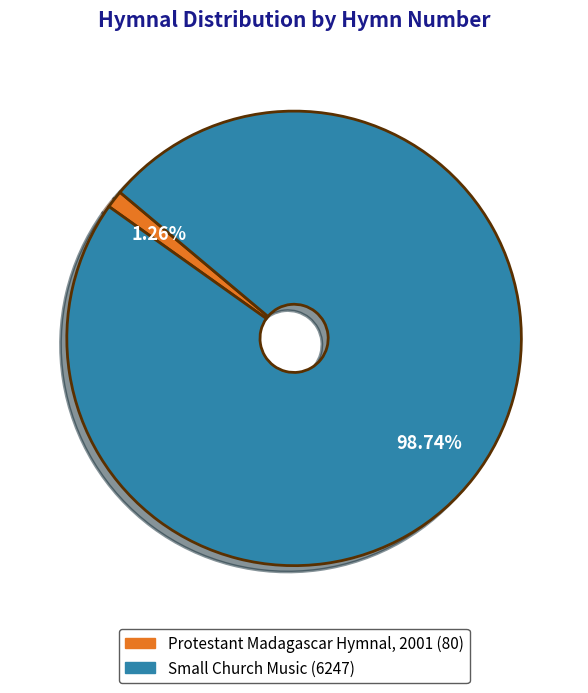

How many segments does this pie chart have?

2